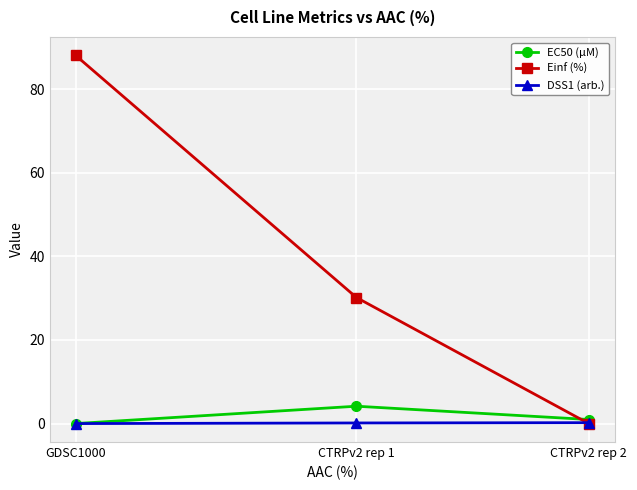

What is the sum of the Einf (%) values at GDSC1000 and CTRPv2 rep 1?

118.2